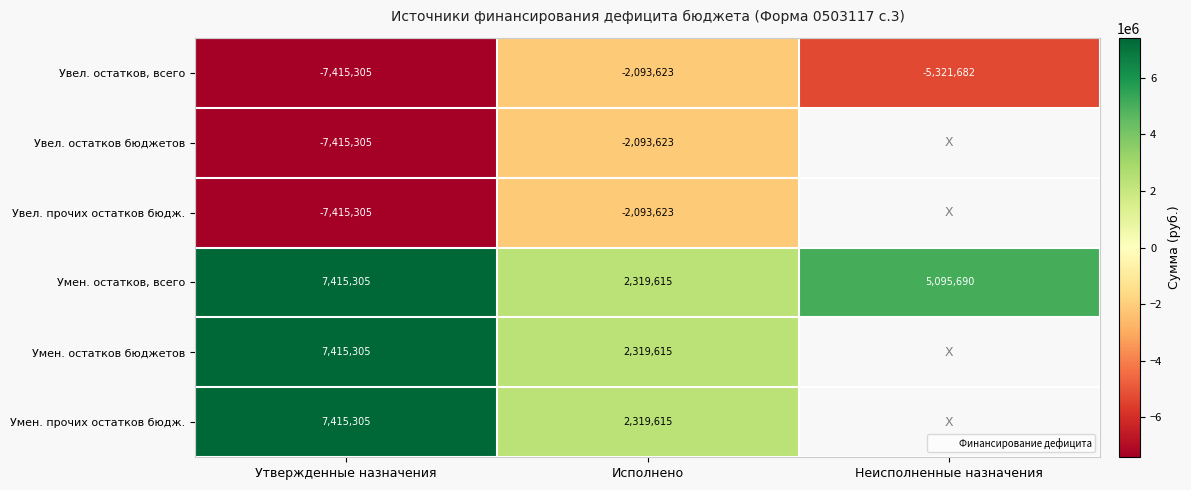

Which series has the largest total across all categories?

Умен. остатков, всего